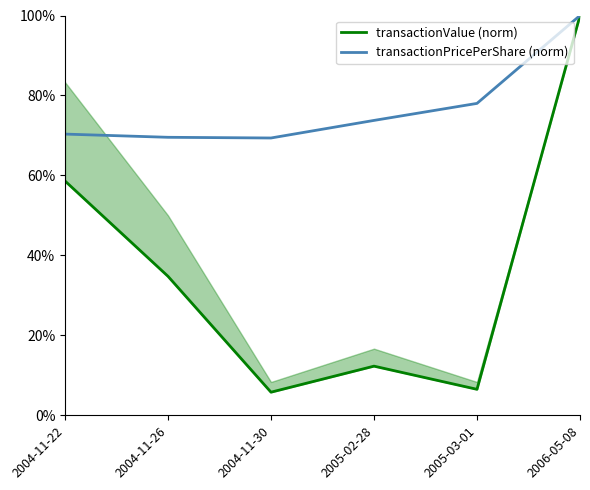

Which series has the largest range (max minus min)?

transactionValue (norm)